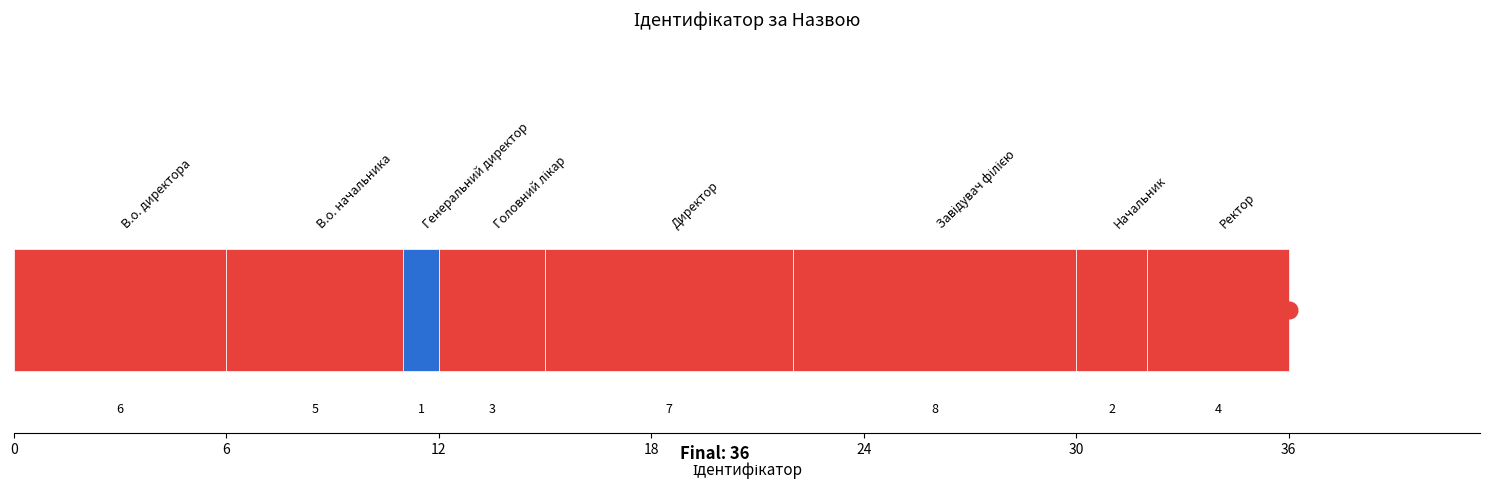

How many series are shown in this chart?

8